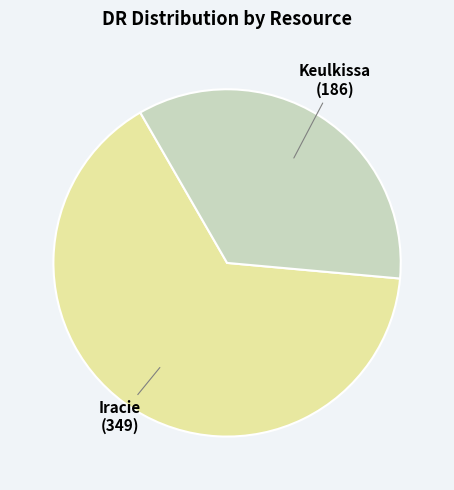

Is it true that Iracie is 77% of the pie?

False